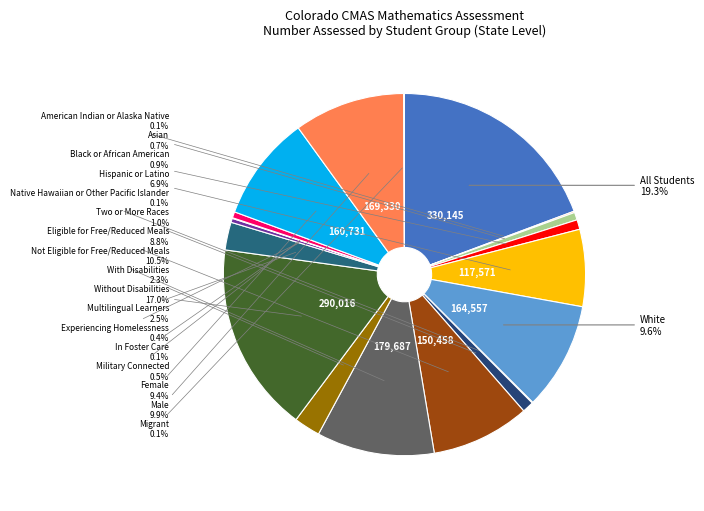

Is Not Eligible for Free/Reduced Meals the majority of the pie?

No